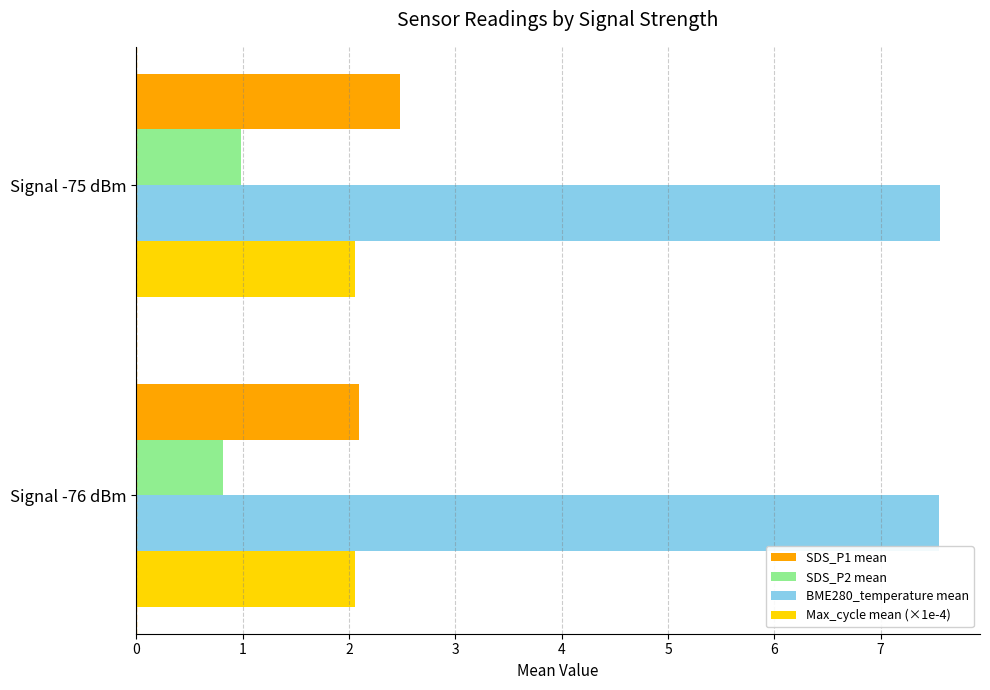

What is the spread (max minus min) of values at Signal -75 dBm?

6.6